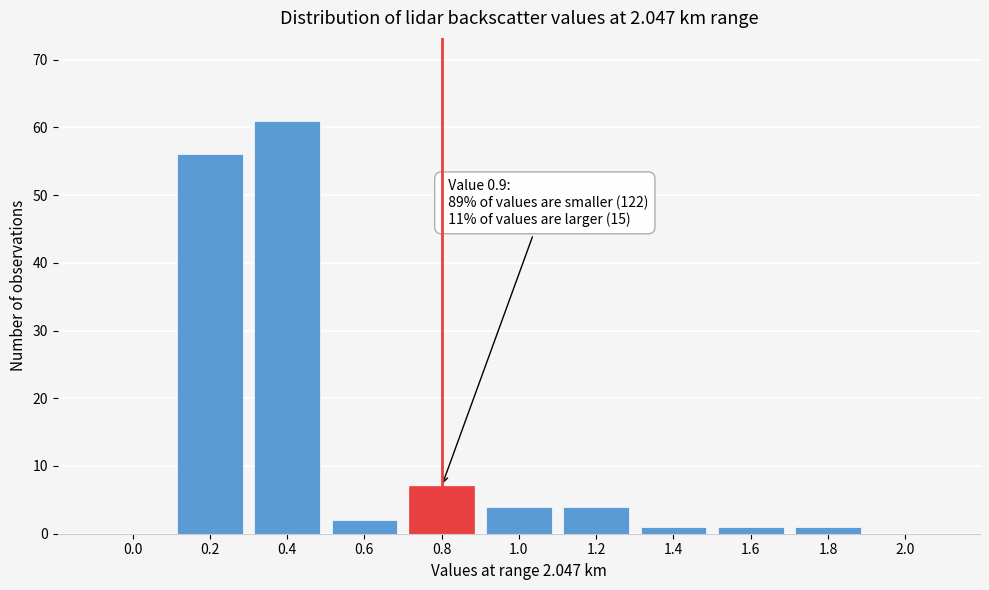

Reading left to right, transcribe all the data shown in this chart.

0.0=0	0.2=56	0.4=61	0.6=2	0.8=7	1.0=4	1.2=4	1.4=1	1.6=1	1.8=1	2.0=0